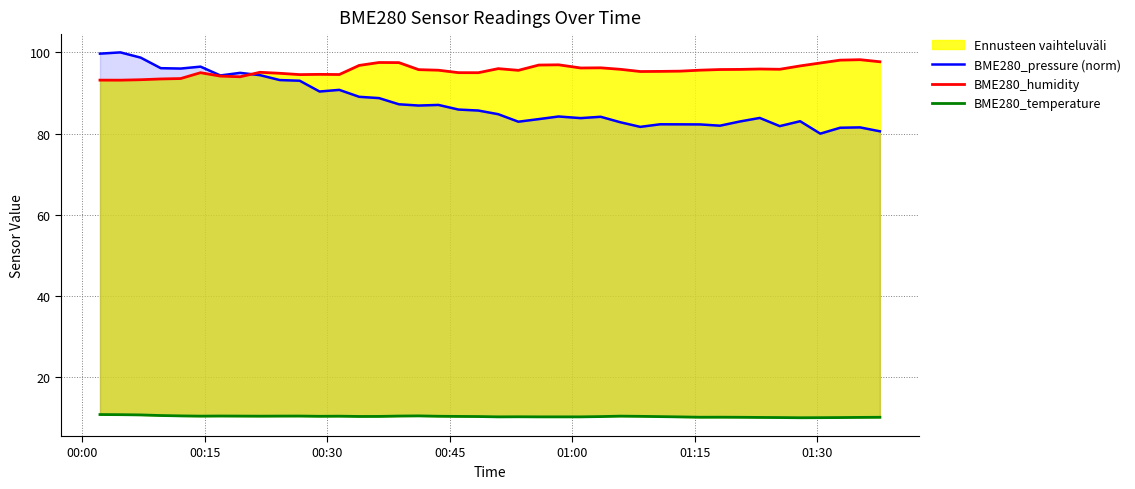

At which category does BME280_temperature reach its first local valley?

01:15